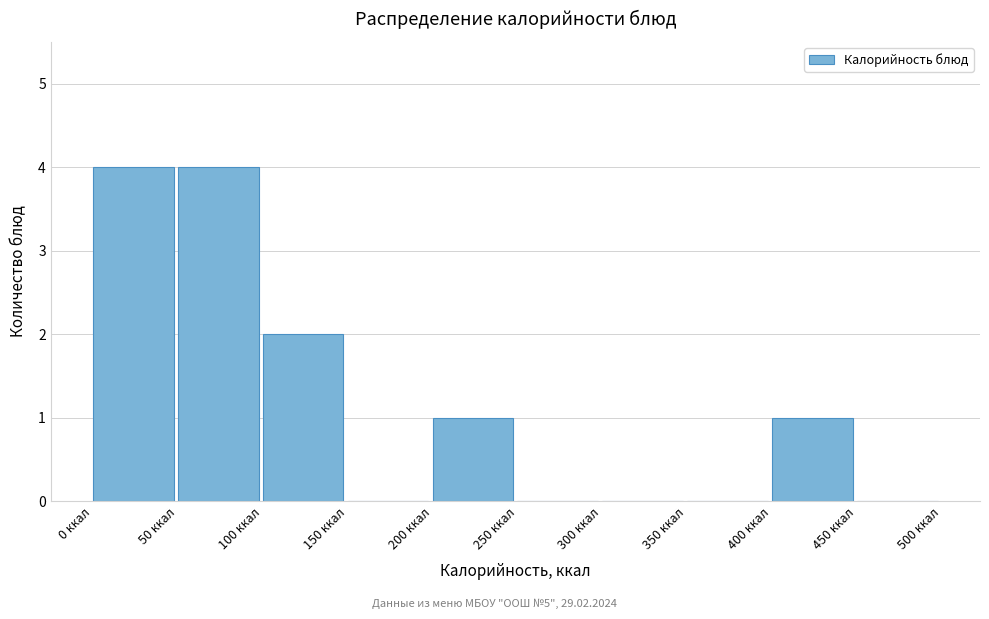

Reading left to right, list every bar in this chart as the range it spans on the x-axis followed by its height. The values are not printed on the chart, so give them approximately, as read against the axis.

0 to 50: 4
50 to 100: 4
100 to 150: 2
150 to 200: 0
200 to 250: 1
250 to 300: 0
300 to 350: 0
350 to 400: 0
400 to 450: 1
450 to 500: 0